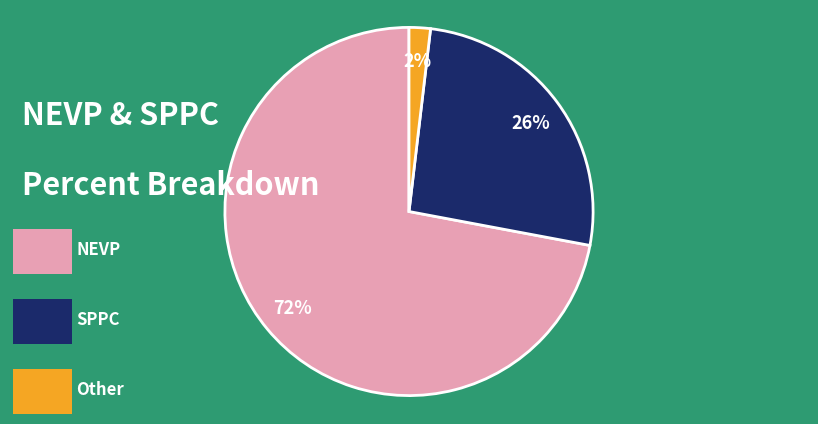

Does any single category account for the majority?

Yes